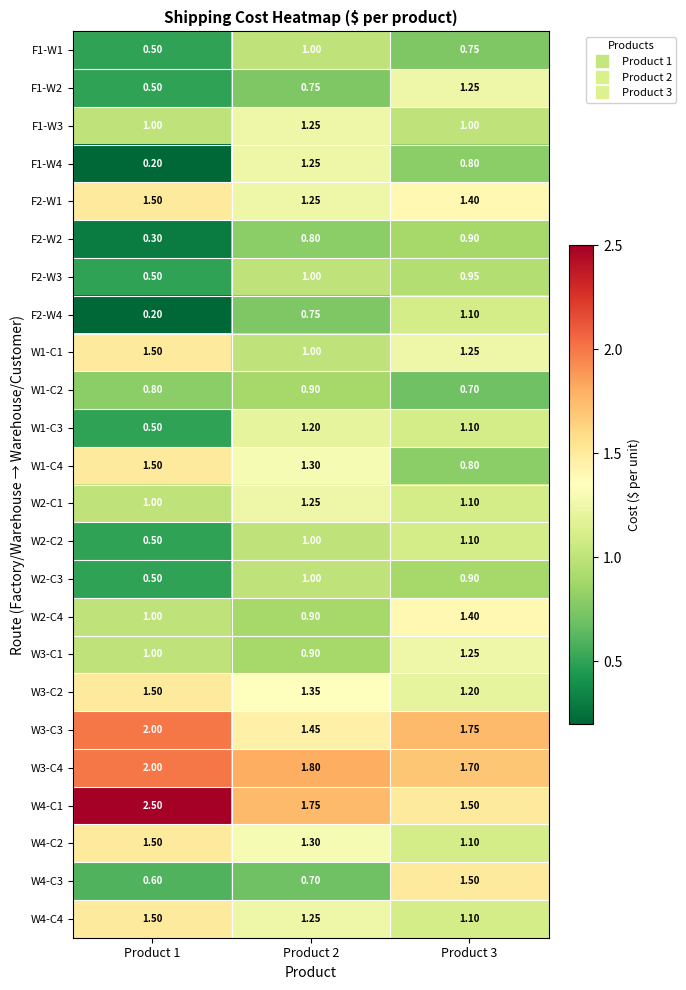

Which series has the largest total across all categories?

W4-C1